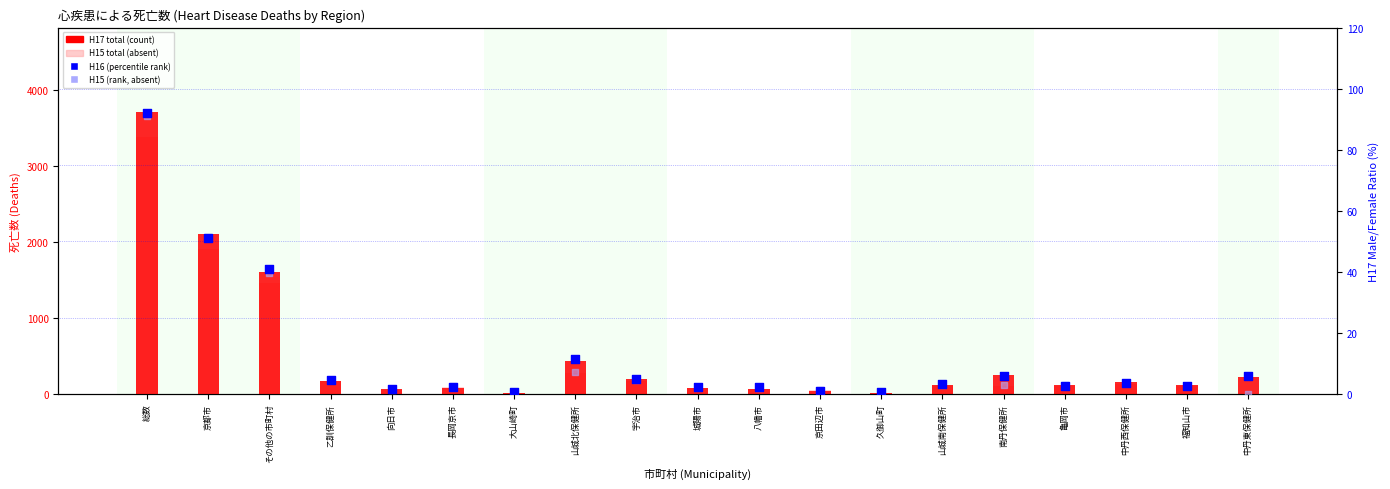

Which series contains the lowest Y value?

H15 total (absent)